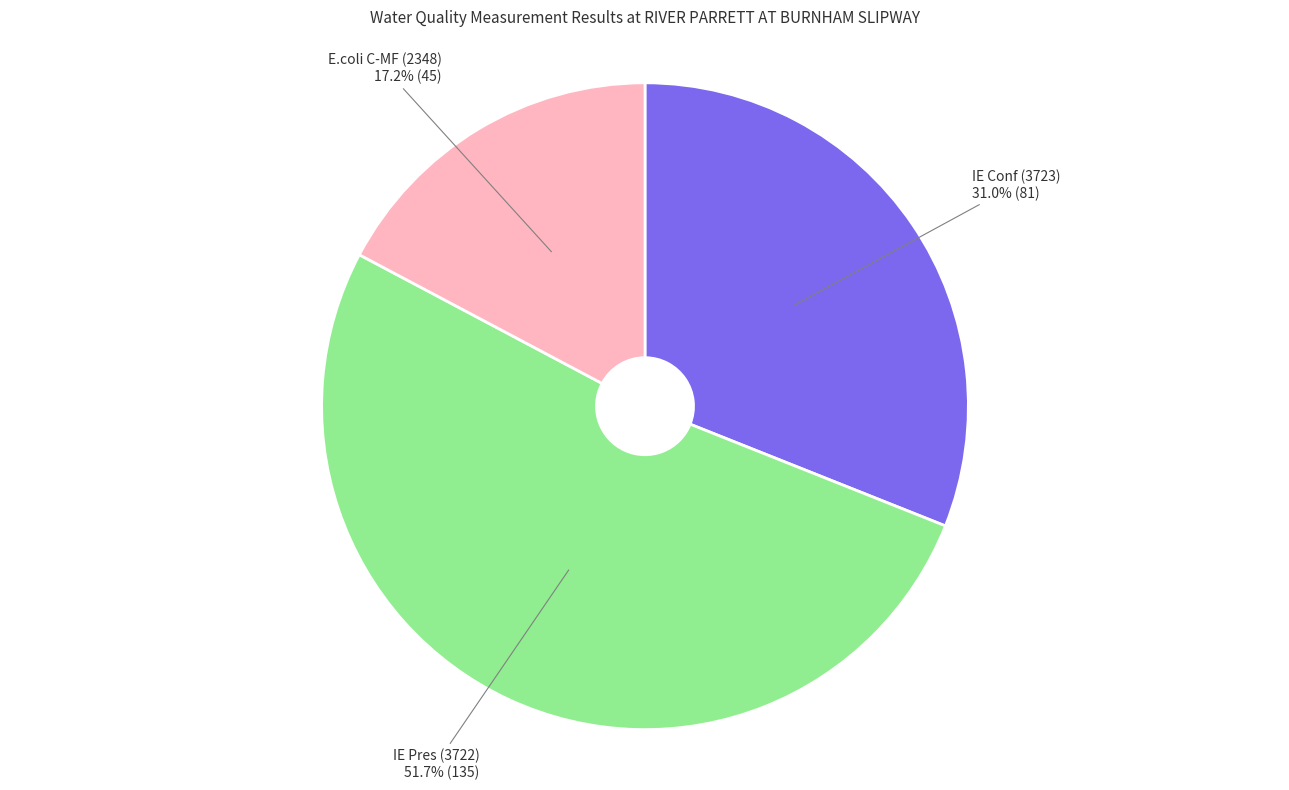

Approximately how many times larger is the value at IE Pres (3722) compared to IE Conf (3723)?

1.7